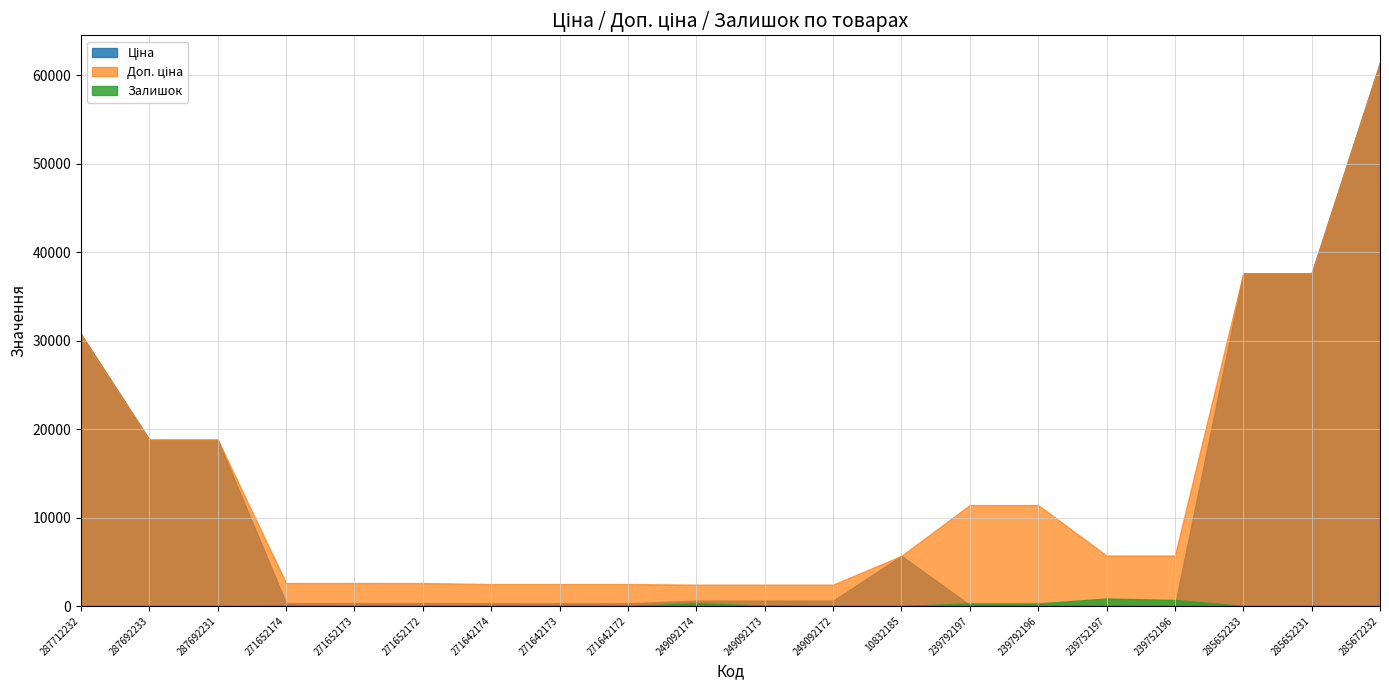

What is the sum of all Залишок values?

2607.0